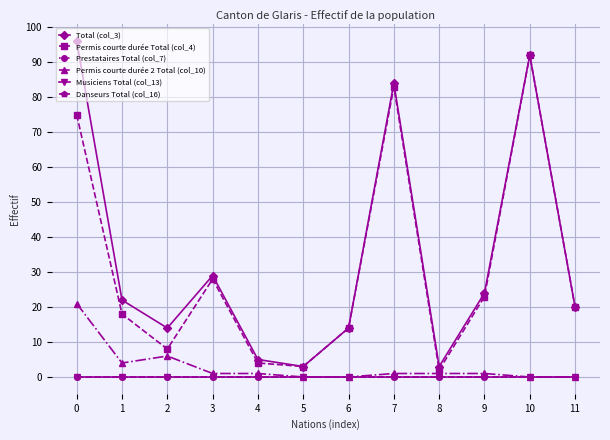

At which label is Total (col_3) closest to 49?

3